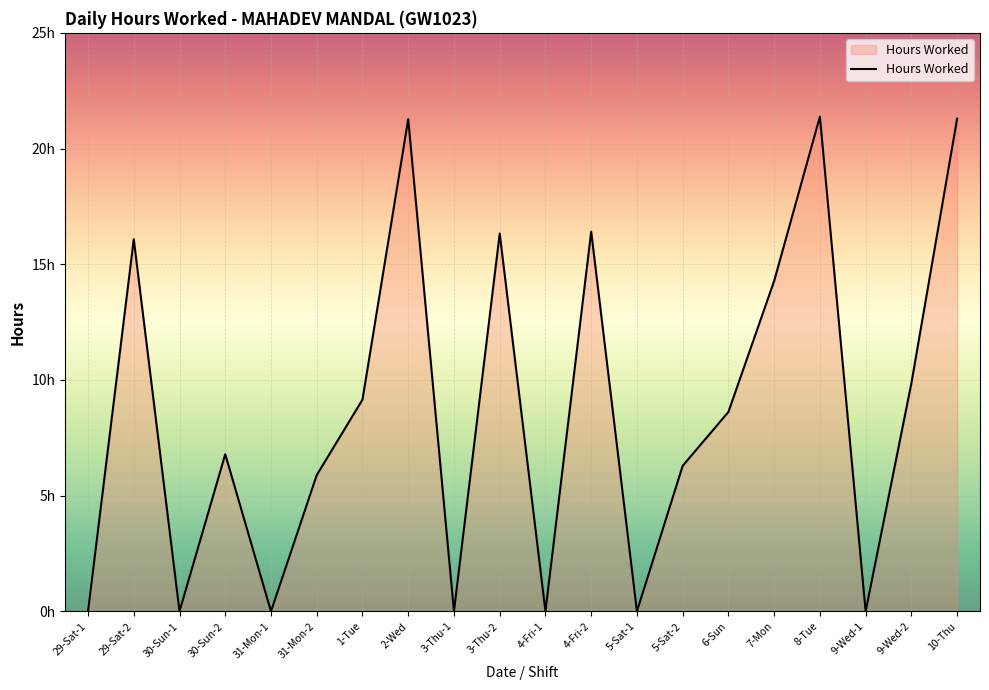

What is the sum of the values at 30-Sun-2 and 31-Mon-2?

12.7